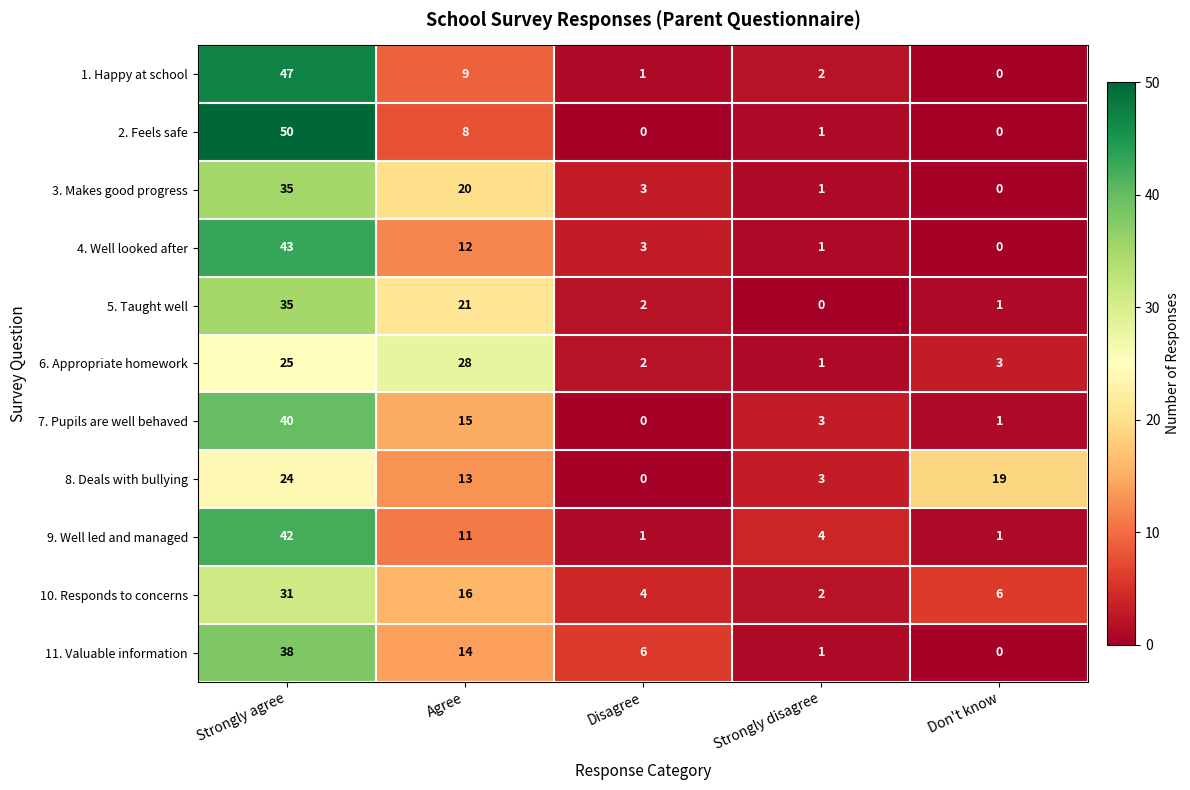

Count the number of data series in this chart.

11